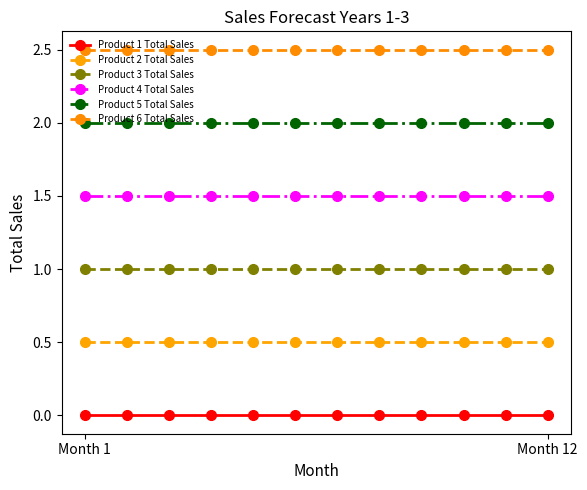

What is the label of the 3rd point from the right?

9